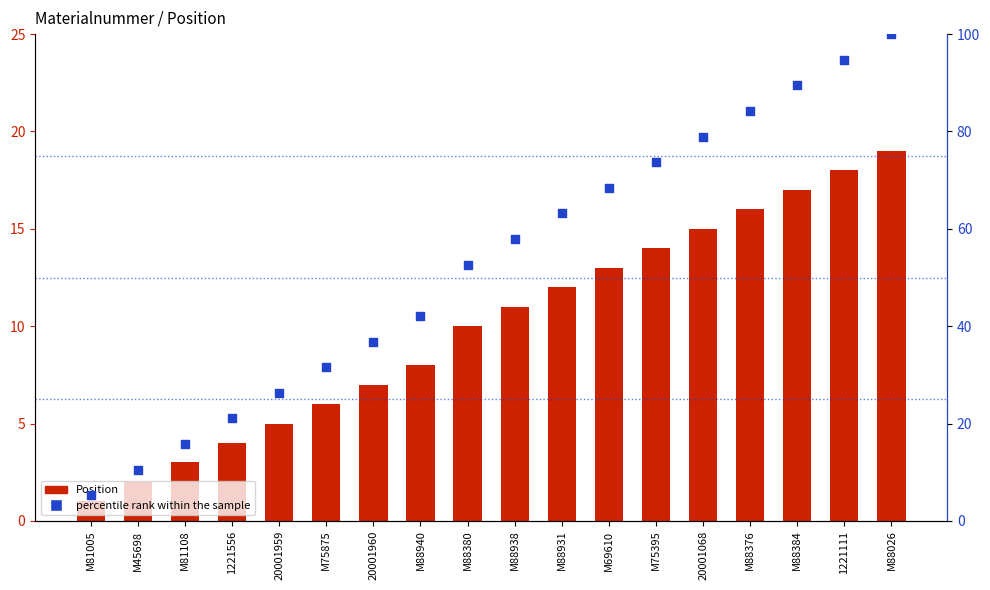

At how many categories does at least one series exceed 81?

4